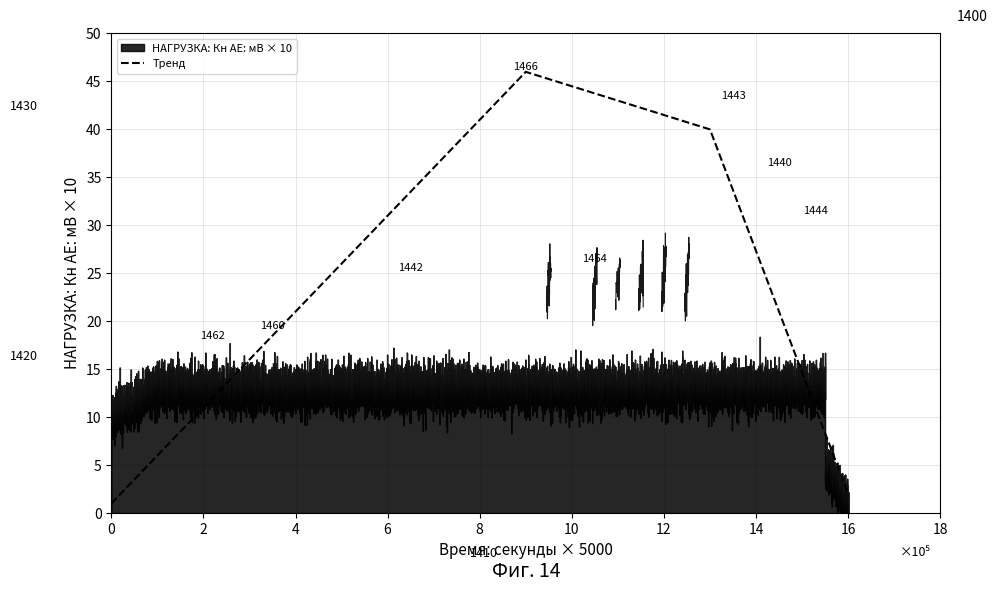

The value of Тренд at 16 is 2. True or false?

True